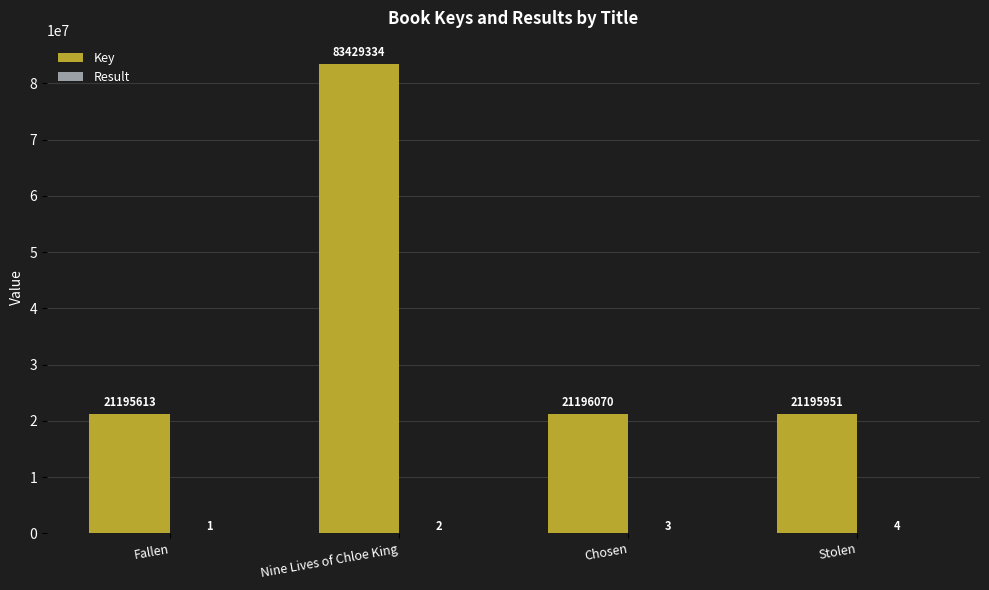

Are the bars horizontal?

No